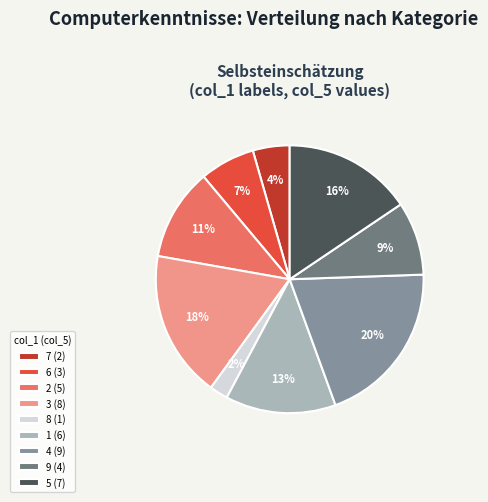

Between 2 (5) and 1 (6), which is larger?

1 (6)